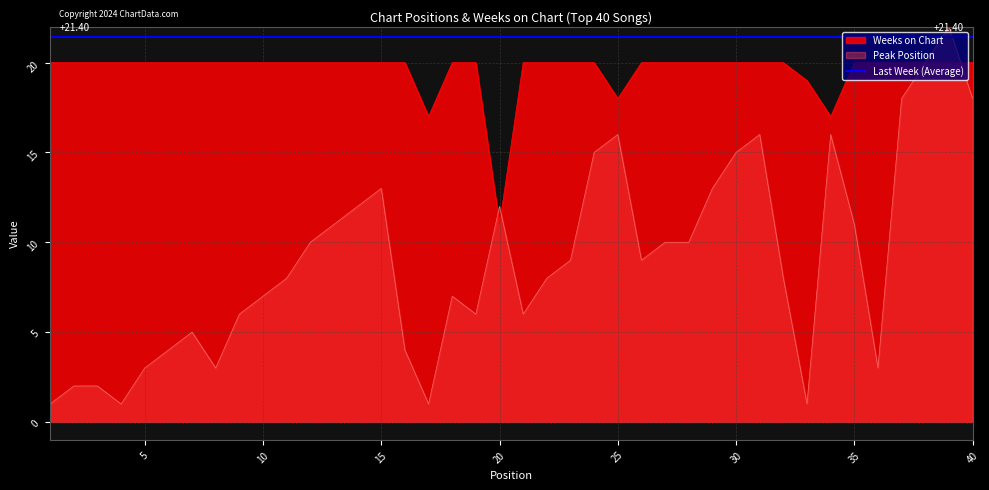

How many lines are shown in the chart?

2